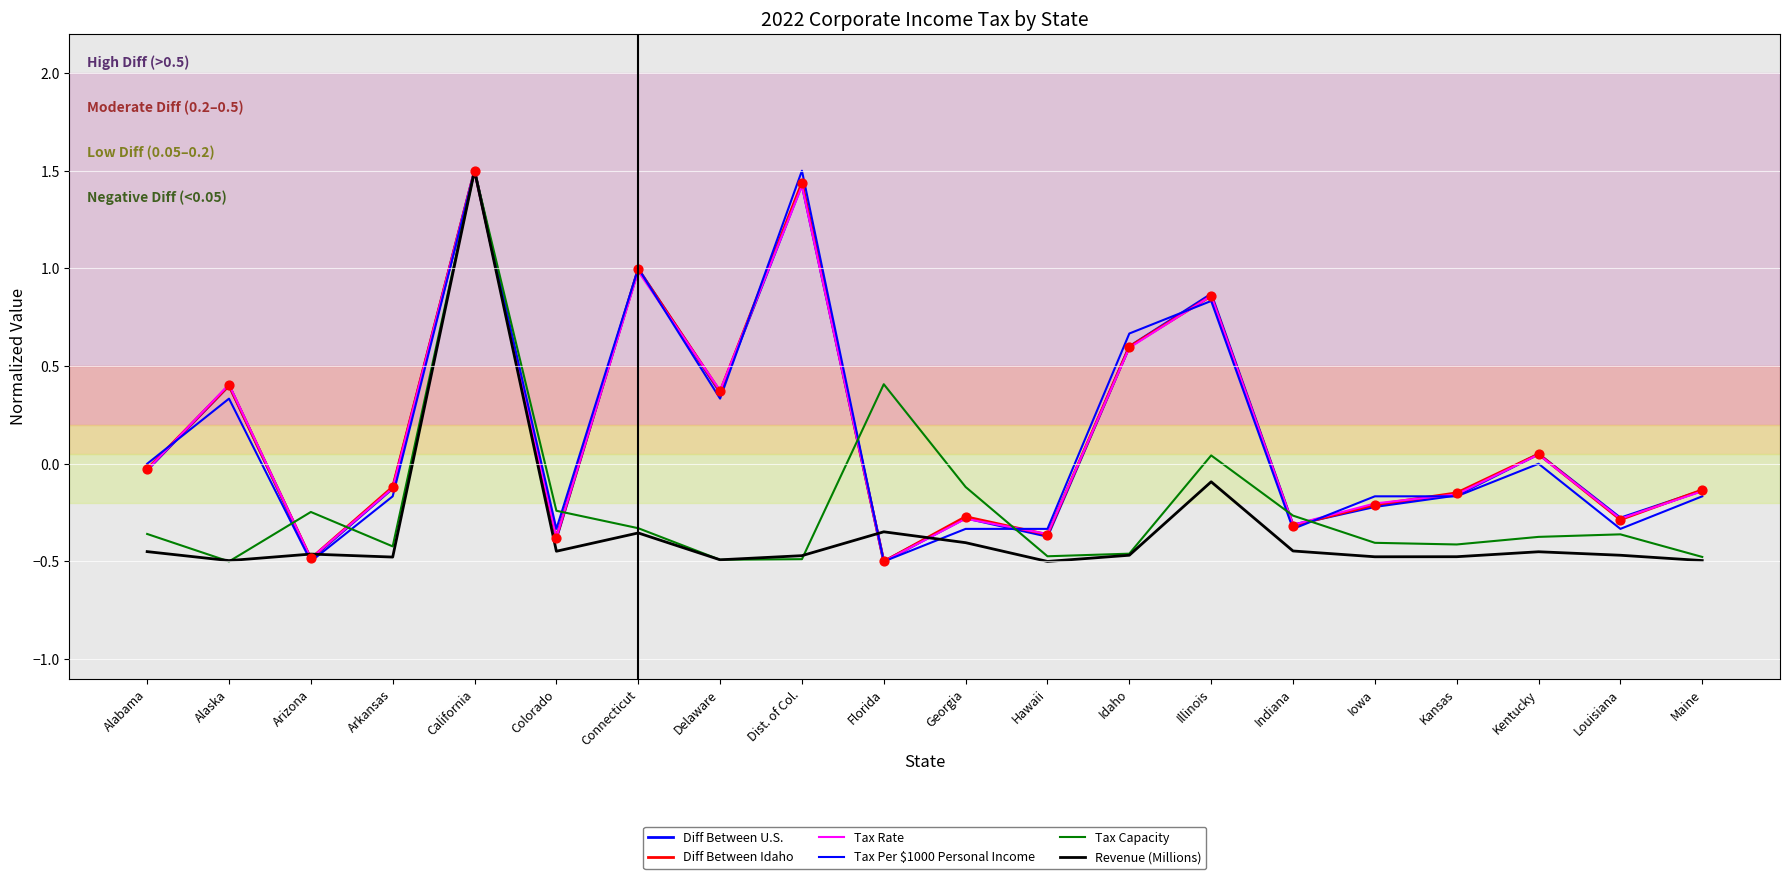

Is this an area chart (filled region under the line)?

No